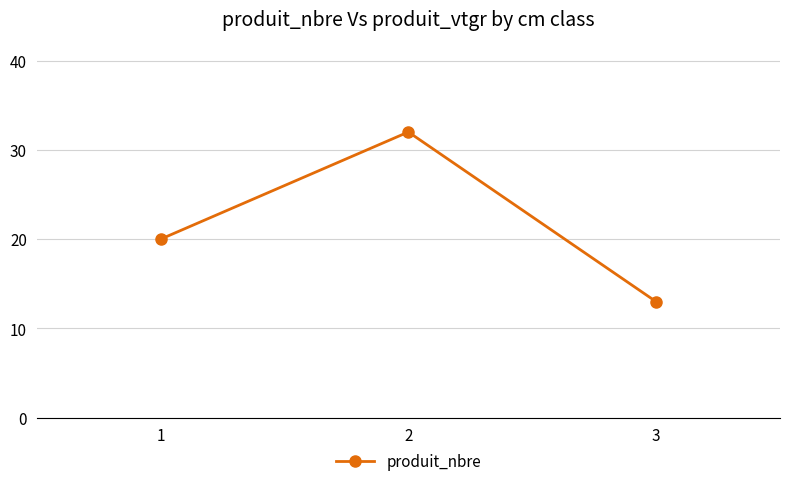

Read the value at 1, to the nearest 10.

20